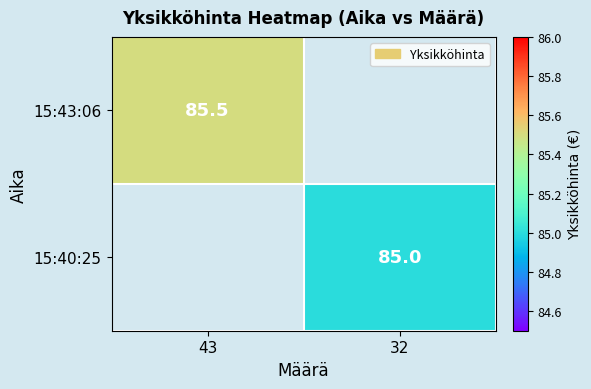

True or false: 15:40:25 has a value of 122.5 at 32.

False